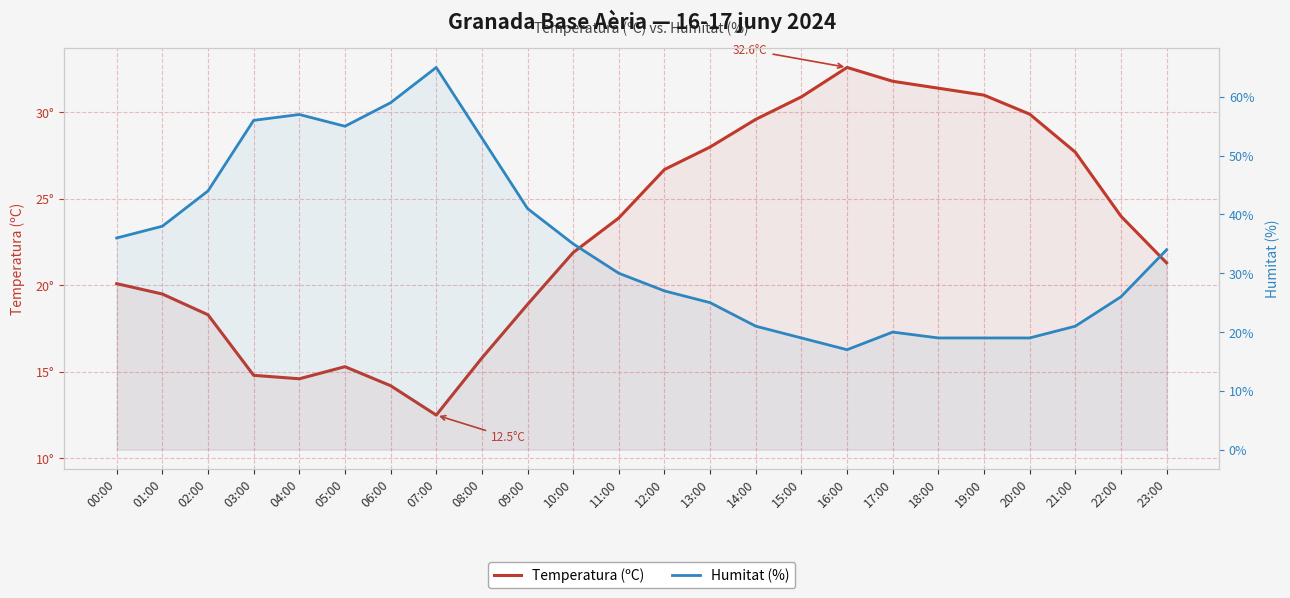

Which has a higher value, 10:00 or 03:00?

10:00